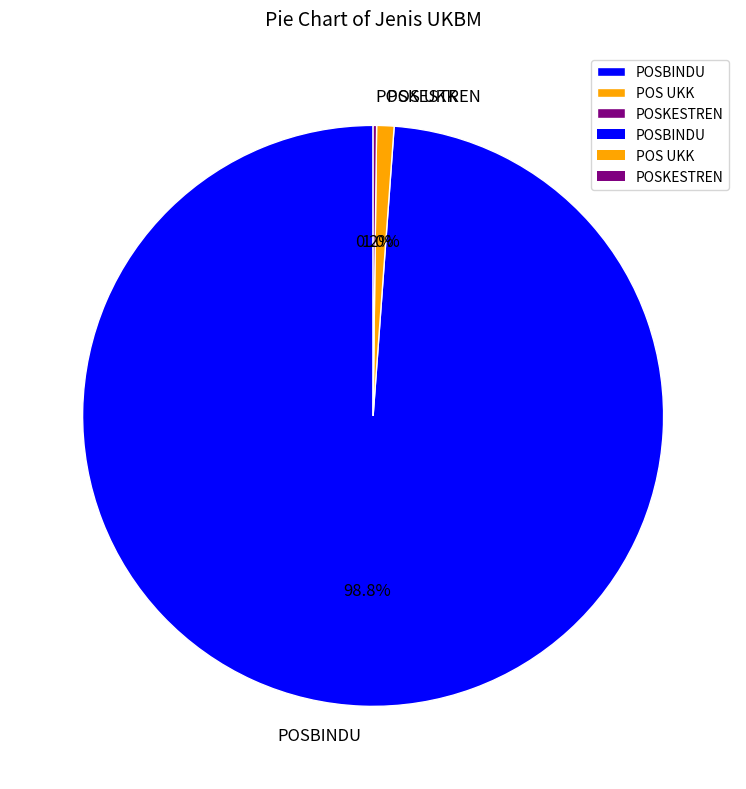

What percentage is NOT represented by POS UKK?

99.0%